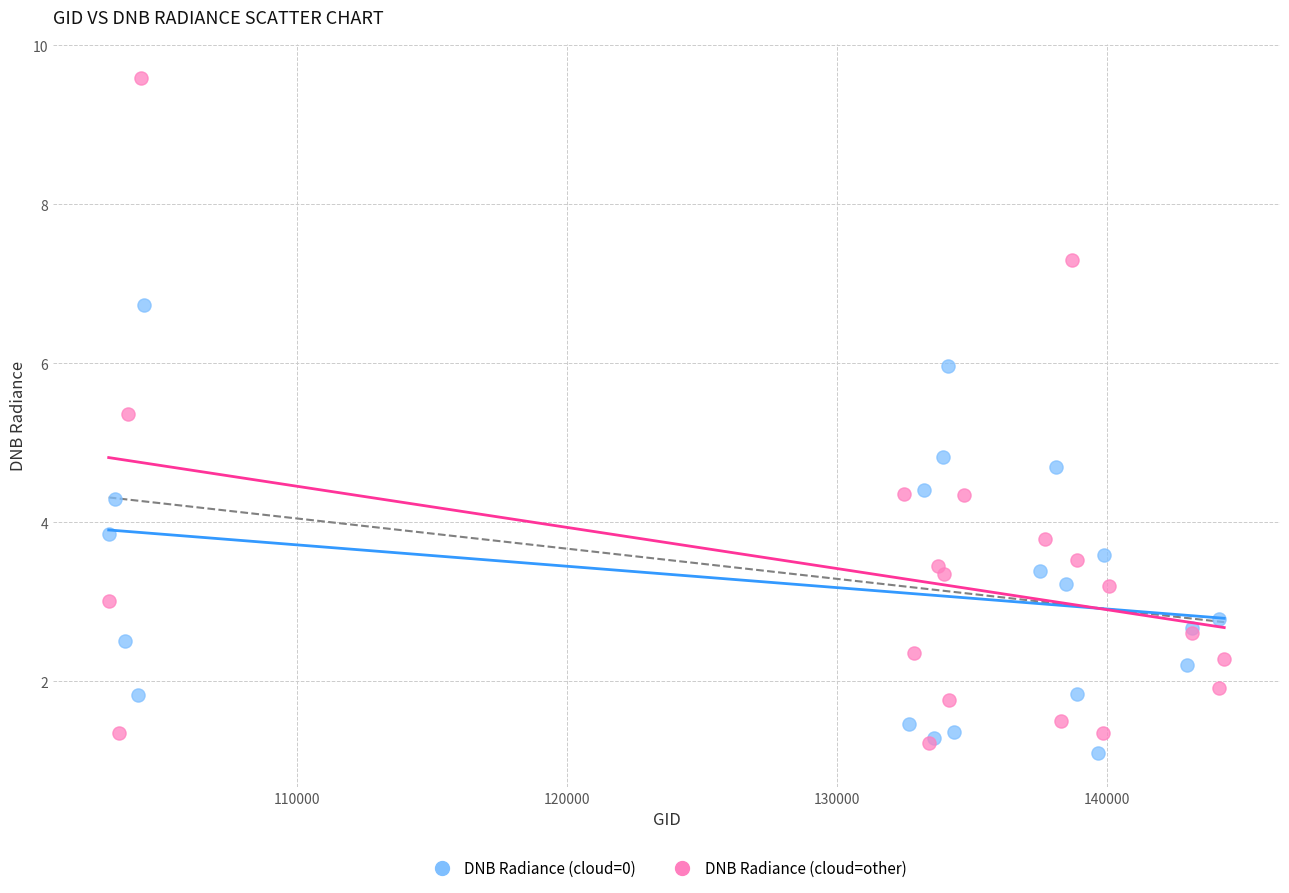

Which series has the largest Y range (max minus min)?

DNB Radiance (cloud=other)